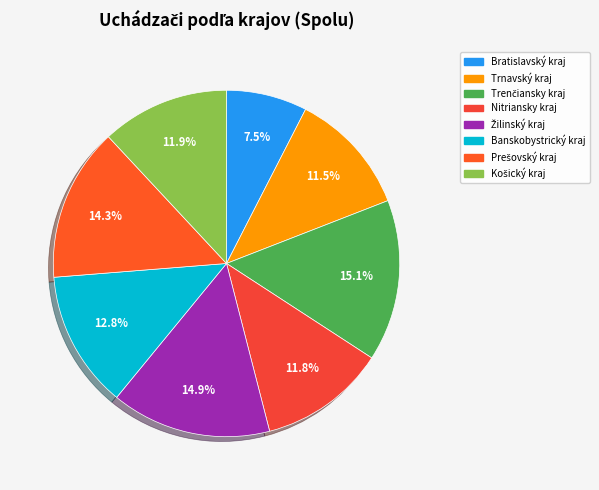

To the nearest percent, what is the difference between the Nitriansky kraj and Trenčiansky kraj slice percentages?

3%